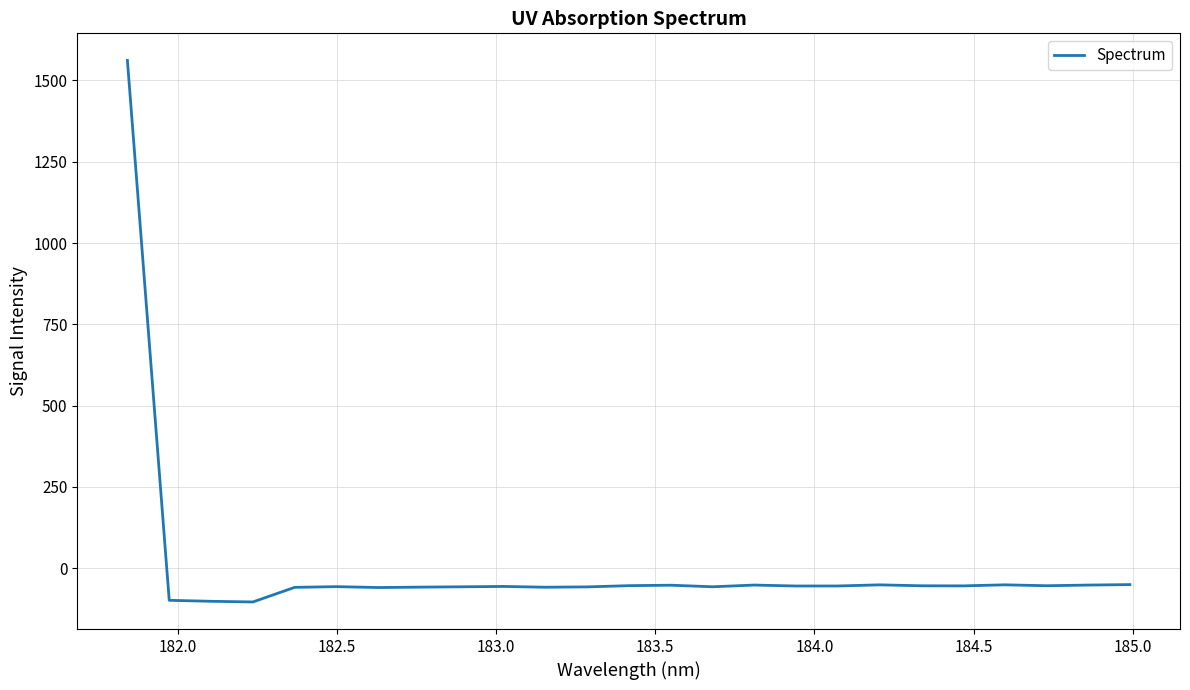

What is the maximum value shown in the chart?

1561.7